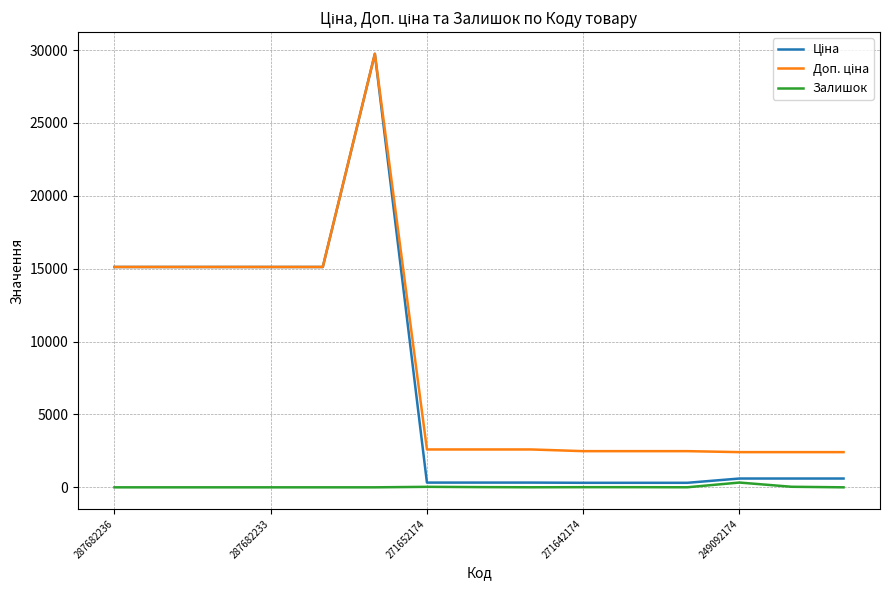

Does the chart display data point markers on the line(s)?

No